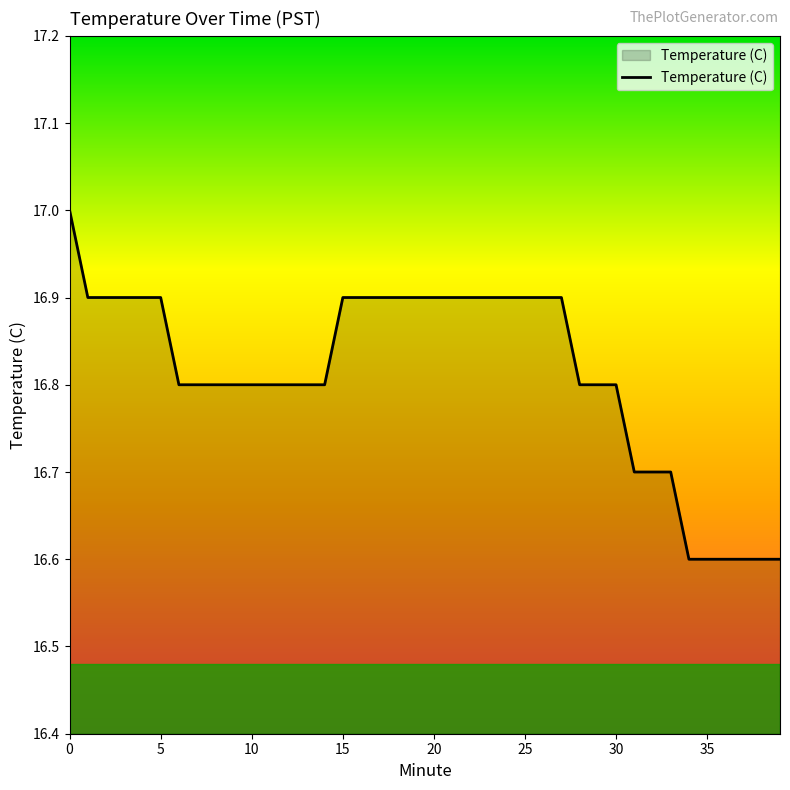

Reading left to right, transcribe all the data shown in this chart.

17.0	16.9	16.9	16.9	16.9	16.9	16.8	16.8	16.8	16.8	16.8	16.8	16.8	16.8	16.8	16.9	16.9	16.9	16.9	16.9	16.9	16.9	16.9	16.9	16.9	16.9	16.9	16.9	16.8	16.8	16.8	16.7	16.7	16.7	16.6	16.6	16.6	16.6	16.6	16.6